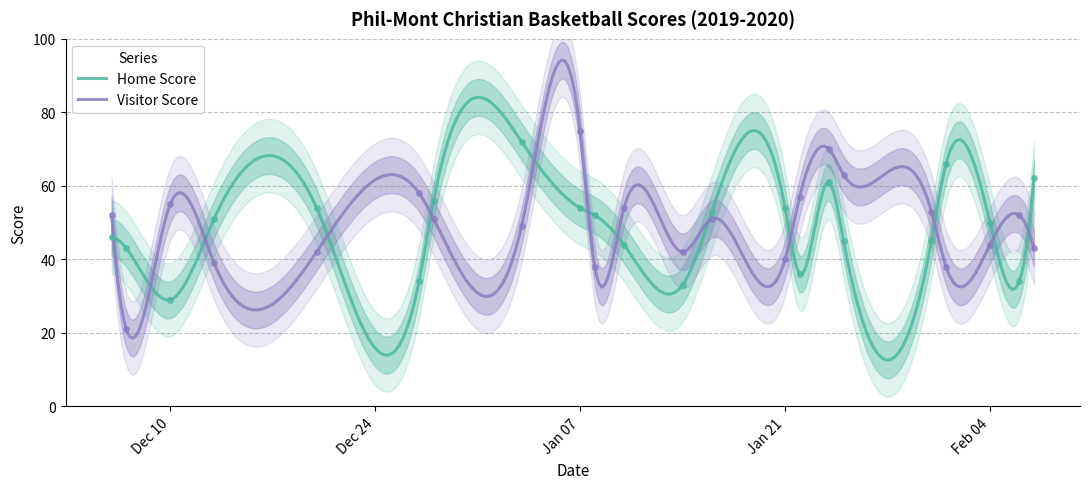

List the series in order of their peak value, lowest first.

Home Score, Visitor Score